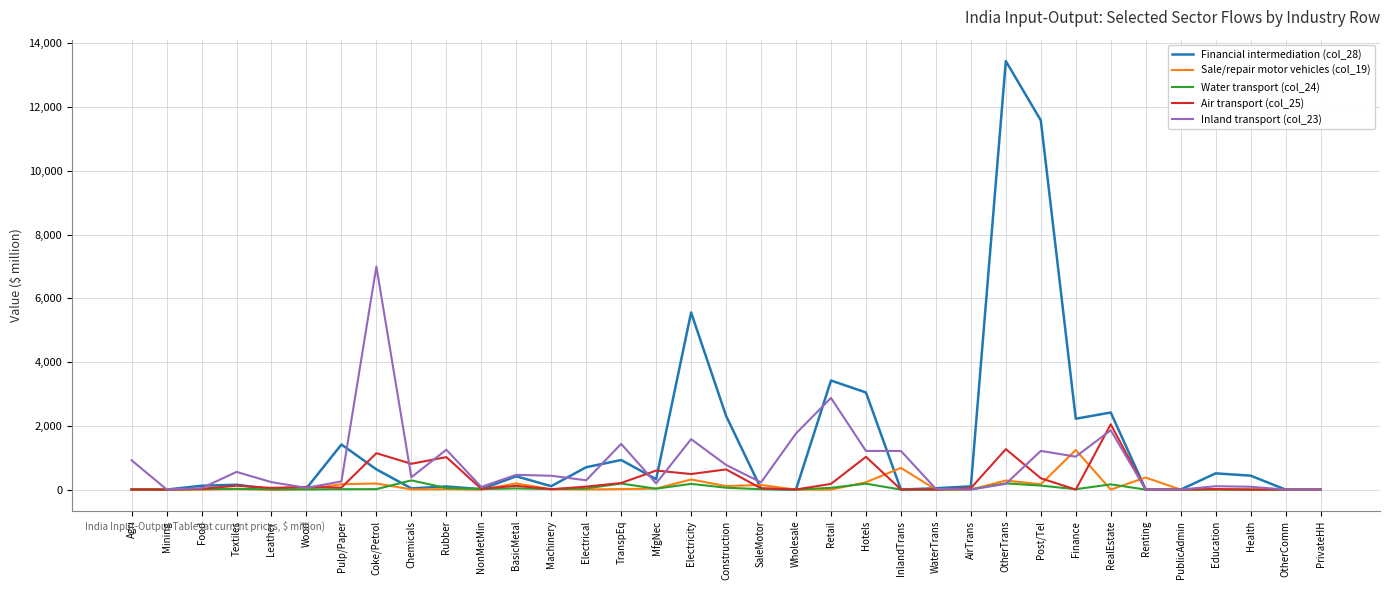

What is the average value of the Inland transport (col_23) series?

793.4